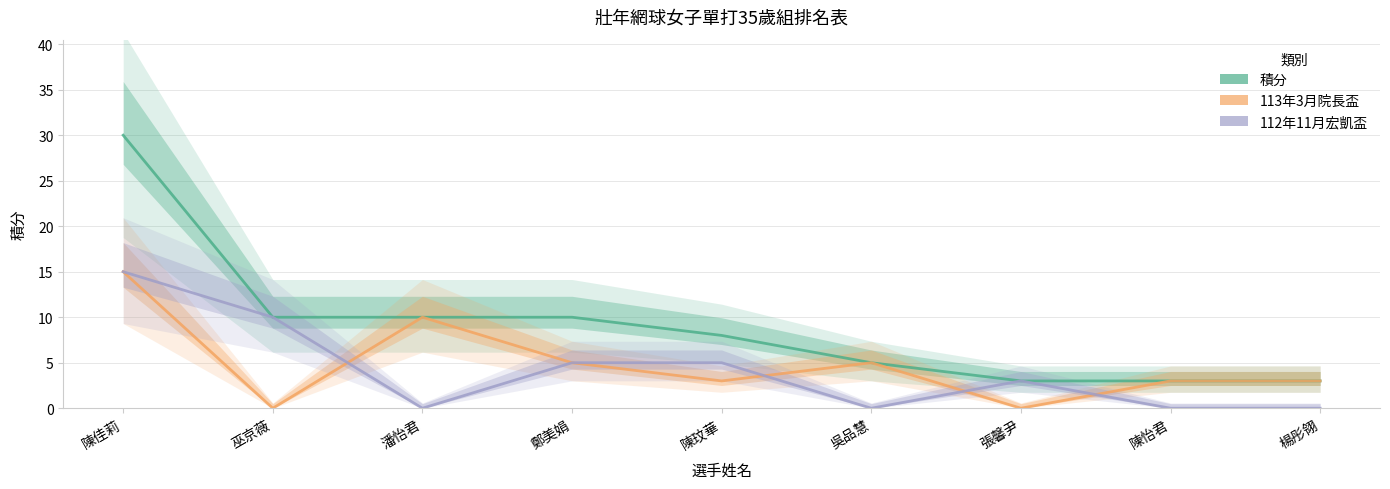

The 112年11月宏凱盃 series shows 5 at 張馨尹. True or false?

False